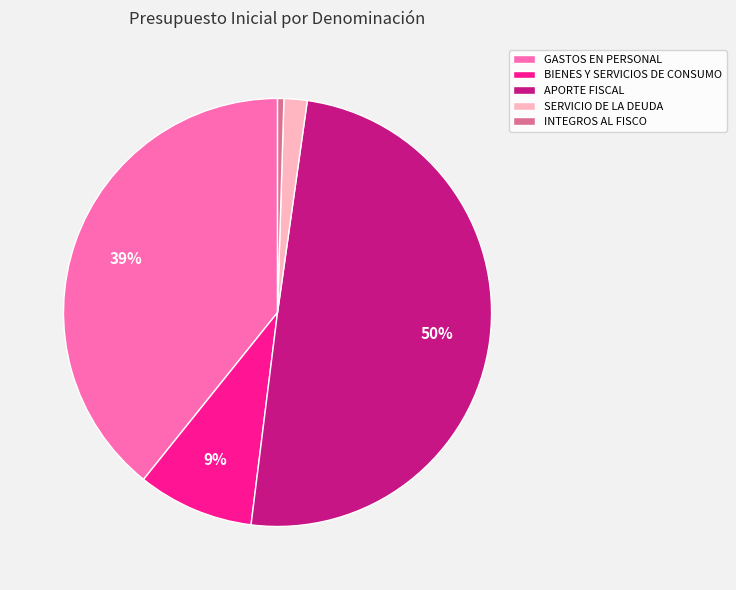

To the nearest percent, what is the difference between the GASTOS EN PERSONAL and SERVICIO DE LA DEUDA slice percentages?

37%